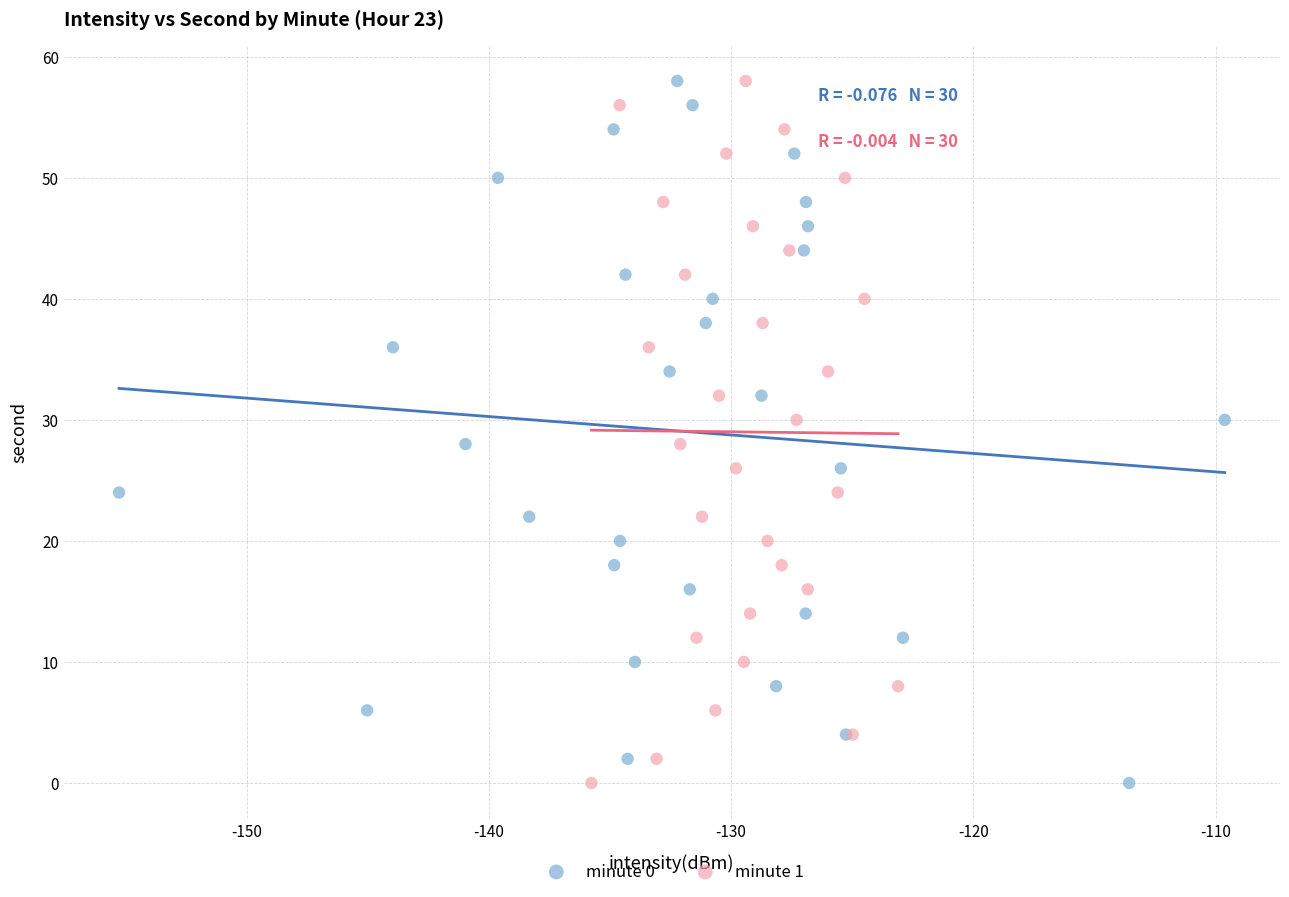

What are all the series names shown in the legend?

minute 0, minute 1